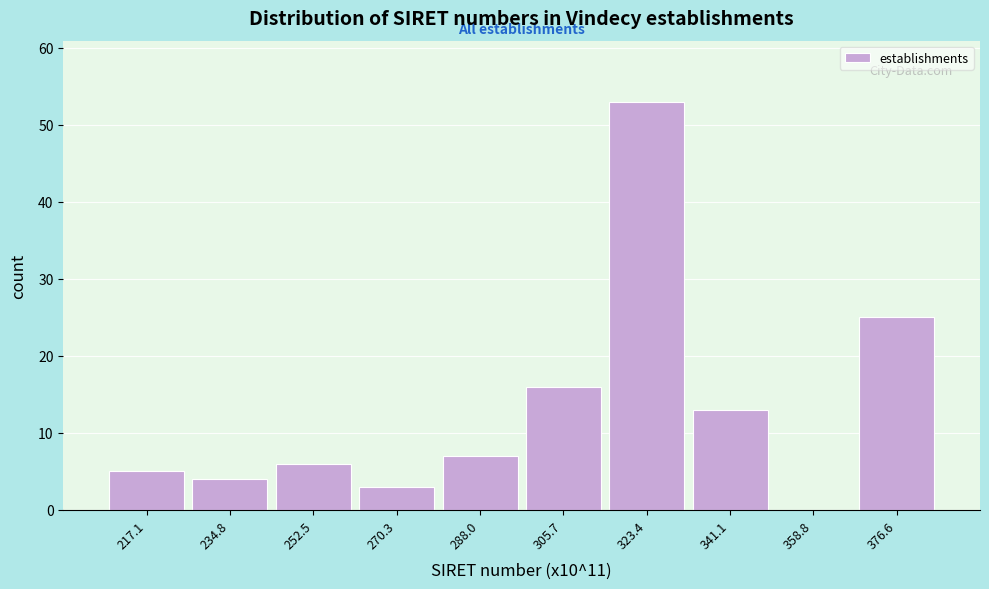

Reading right to left, what are all the values shown in this chart?

376.6=25	358.8=0	341.1=13	323.4=53	305.7=16	288.0=7	270.3=3	252.5=6	234.8=4	217.1=5